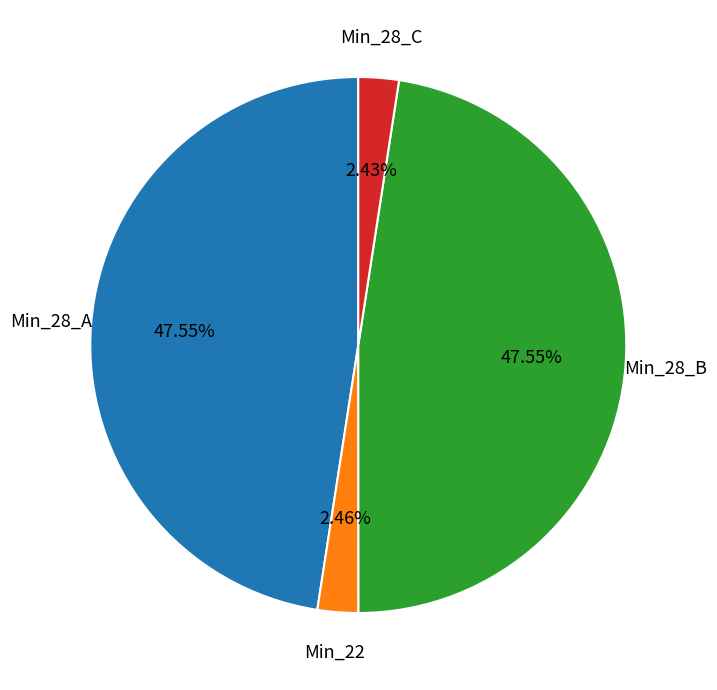

Is there a majority slice in this chart?

No